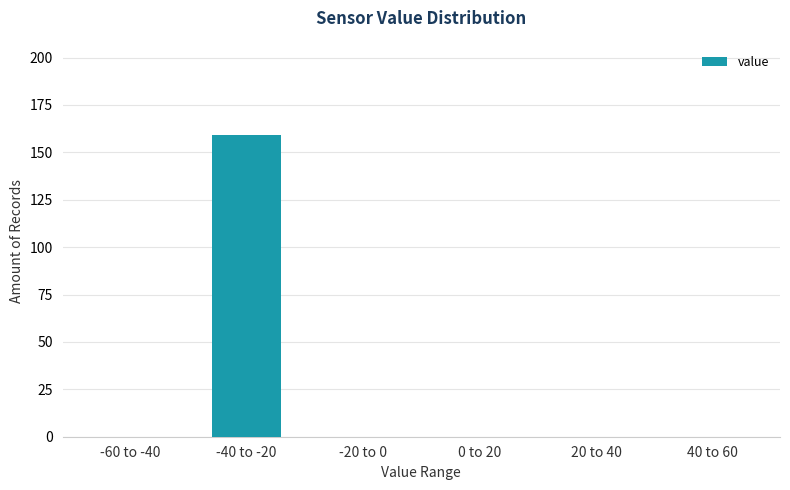

Reading right to left, list all the values displayed in this chart.

40 to 60=0	20 to 40=0	0 to 20=0	-20 to 0=0	-40 to -20=159	-60 to -40=0